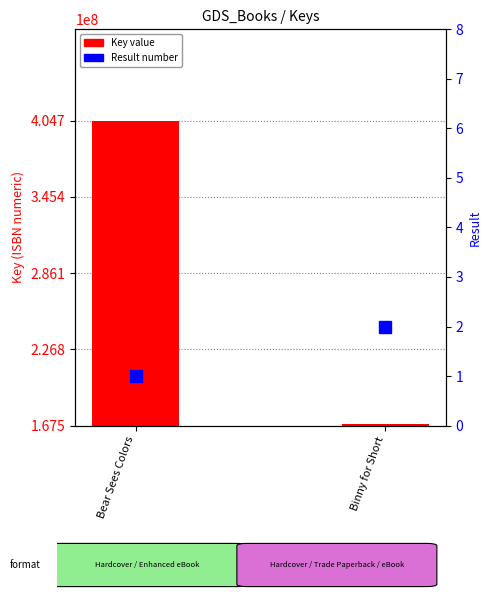

What is the difference between the Key value values at Binny for Short and Bear Sees Colors?

236192094